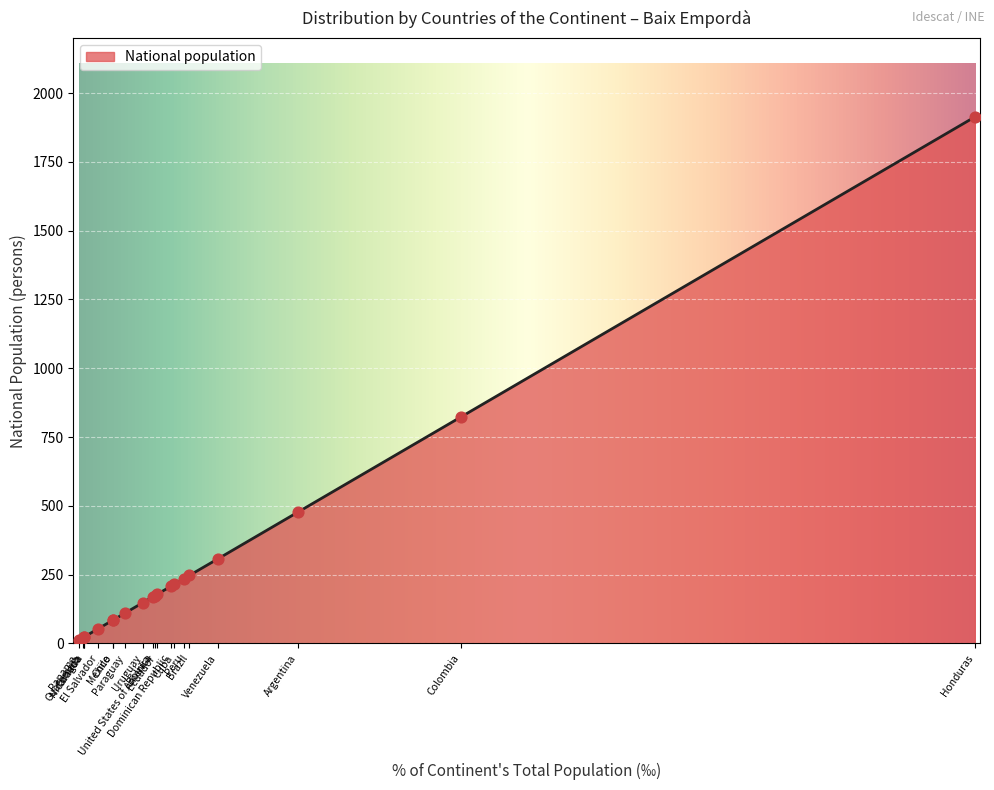

Approximately how many times larger is the value at Brazil compared to Guatemala?

11.8